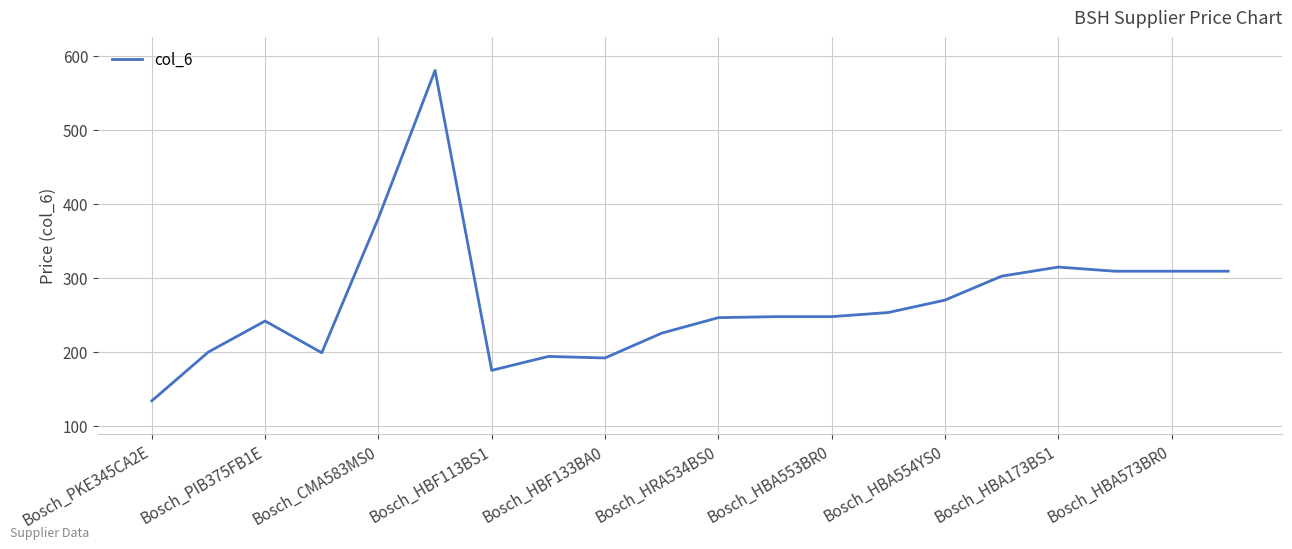

What is the smallest value displayed?

134.6